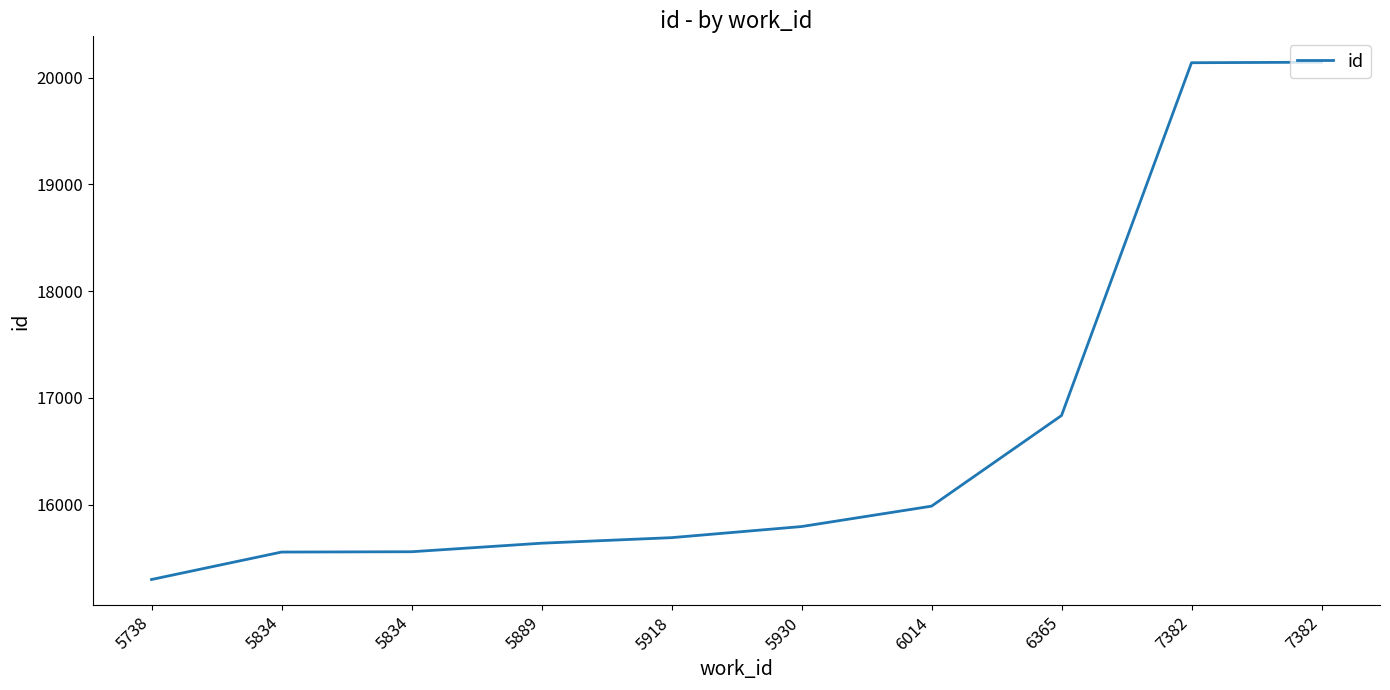

What is the sum of all values?

166645